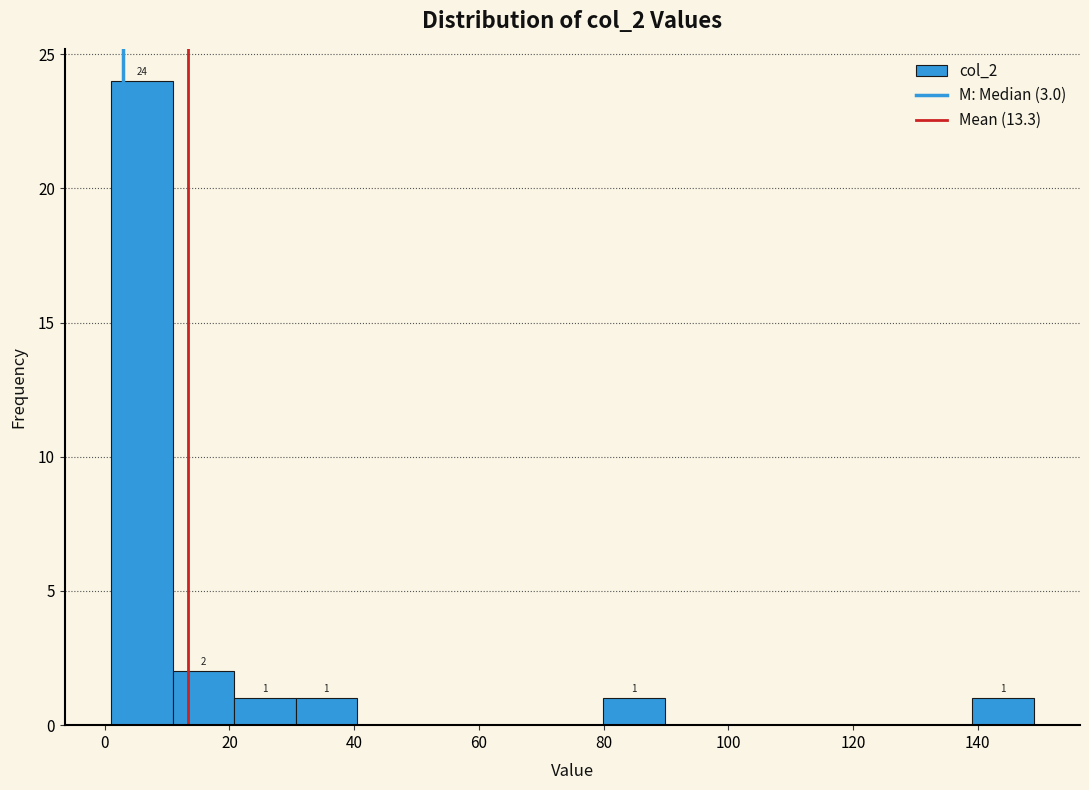

Over which range of the x-axis is the bar tallest?

2 to 10